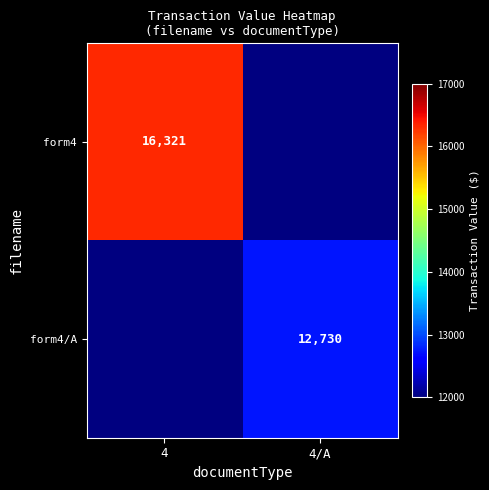

Is it true that form4 equals 11038 at 4?

False